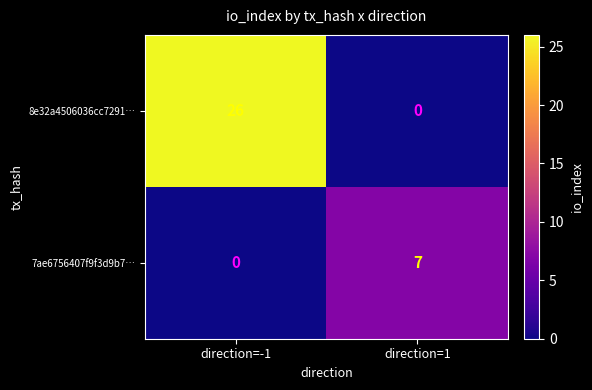

Which series has the largest total across all categories?

8e32a4506036cc7291…